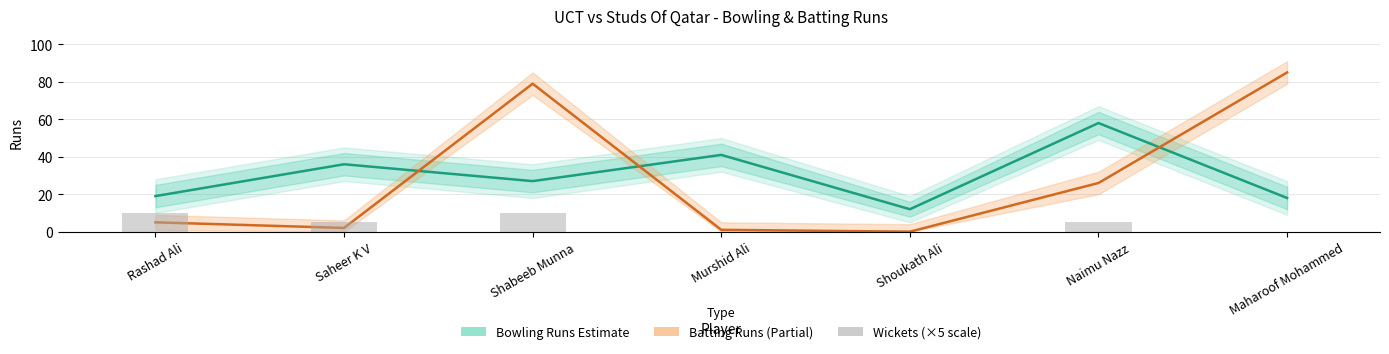

What is the spread (max minus min) of values at Saheer K V?

34